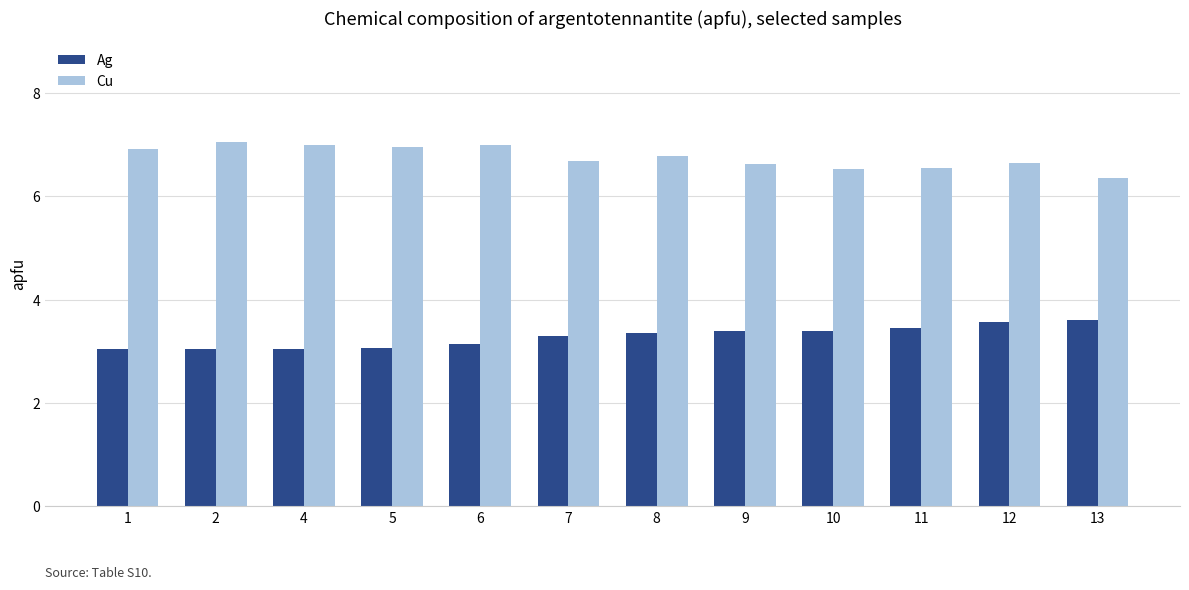

Read the Ag value at 11.

3.4